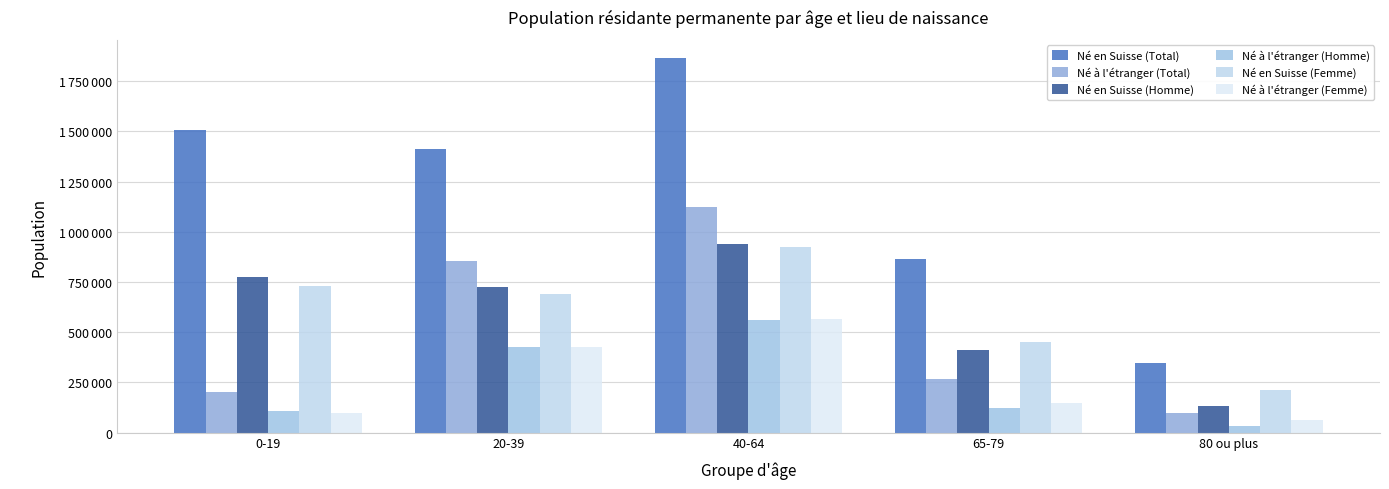

Which series changed the most between 40-64 and 80 ou plus?

Né en Suisse (Total)